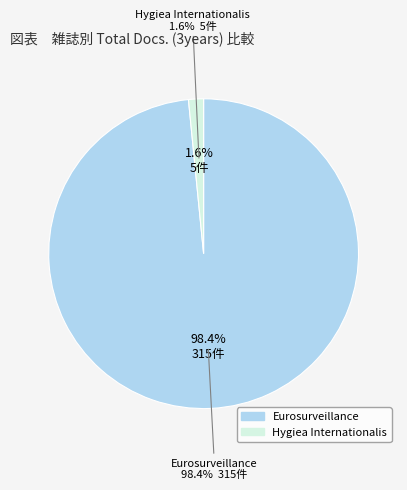

Rank the categories by value from highest to lowest.

Eurosurveillance, Hygiea Internationalis